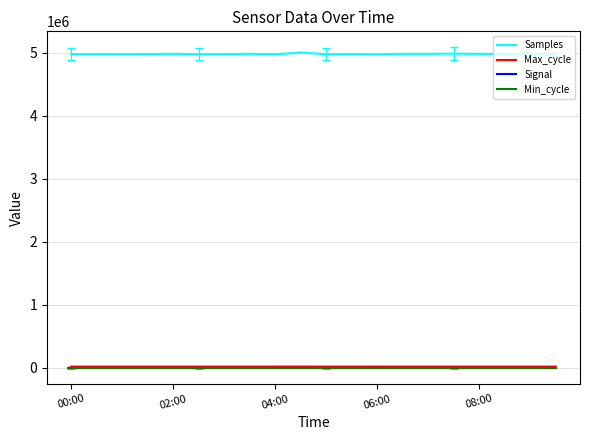

In Samples, how many points are lower than both neighbors (excluding endpoints)?

7